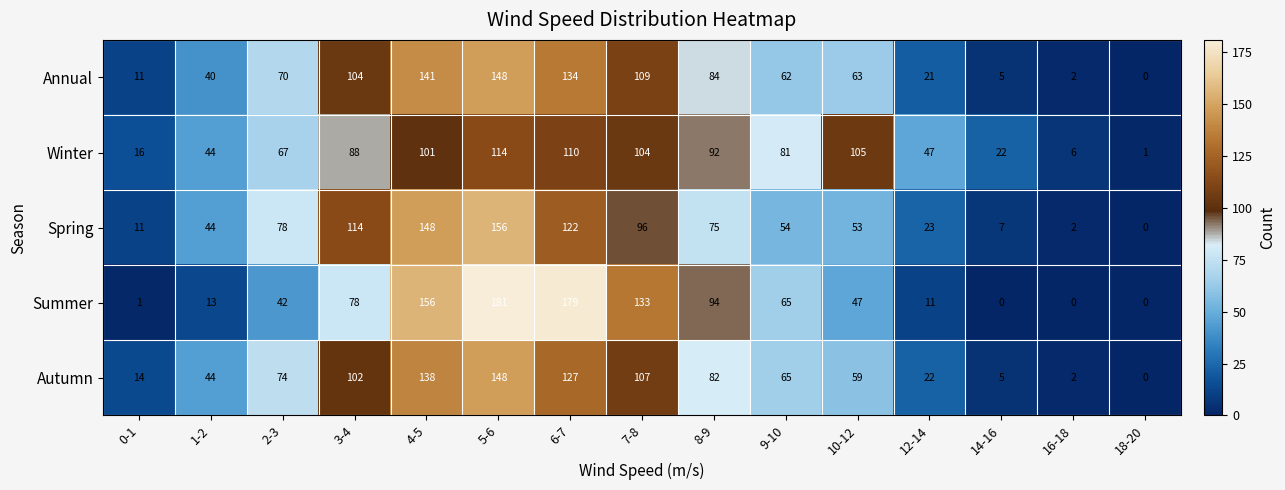

Where is Autumn nearest to the value 74?

2-3